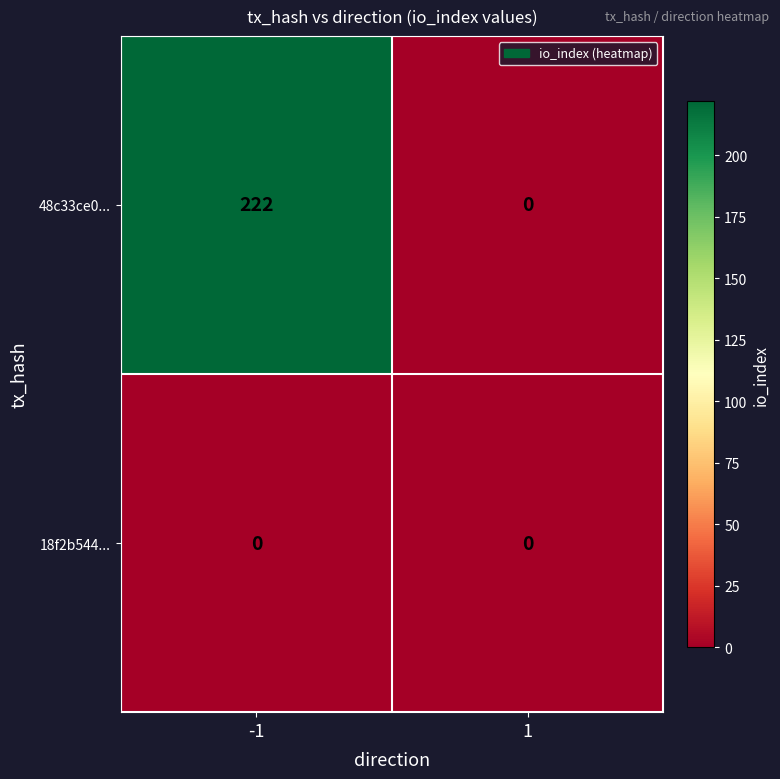

True or false: 48c33ce0... has a value of 0 at 1.

True